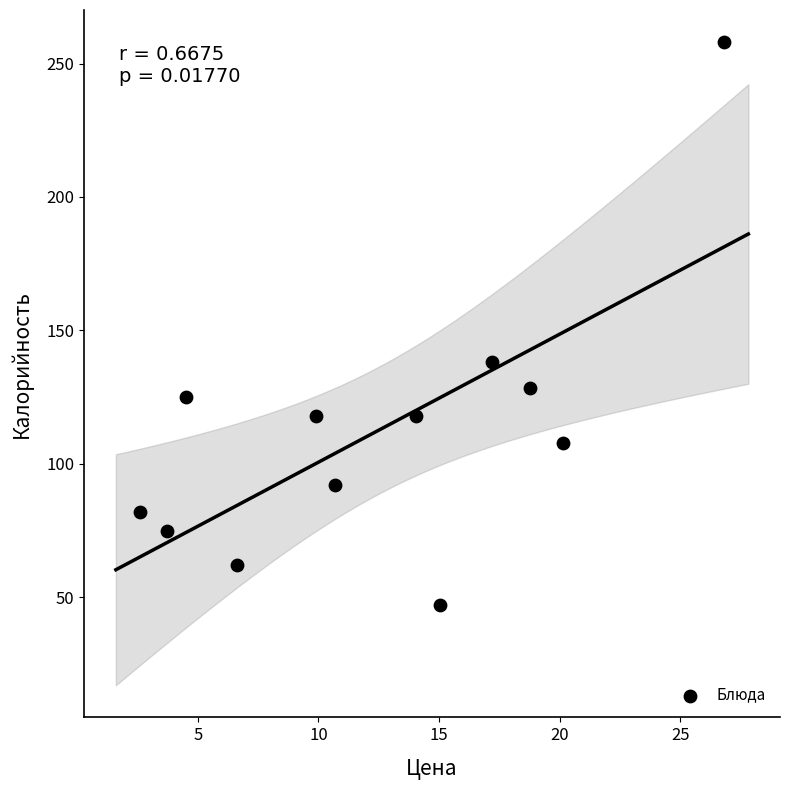

What is the range of Y values (max minus min)?

211.0